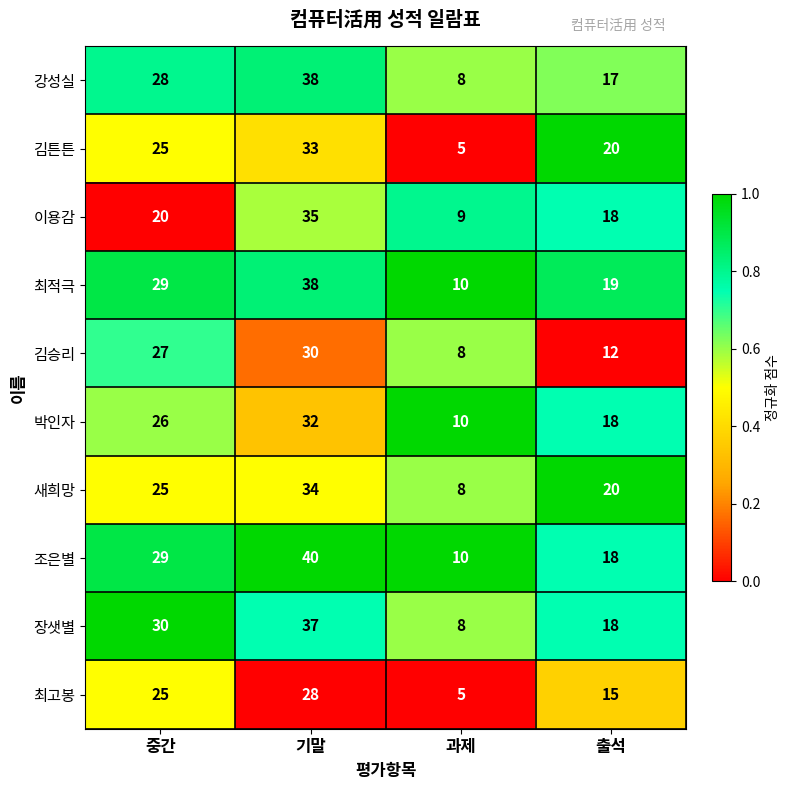

Rank the categories by 강성실 value from lowest to highest.

과제, 출석, 중간, 기말